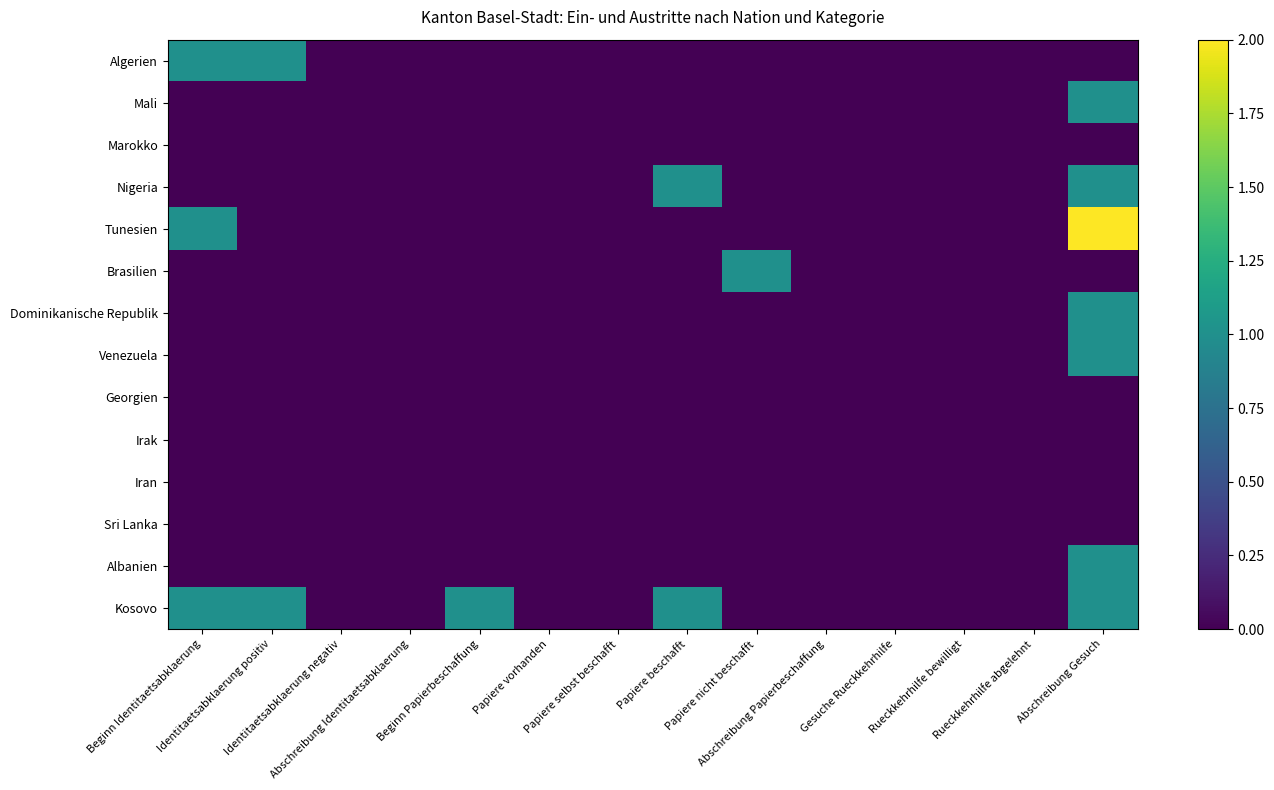

Reading left to right, list all the values displayed in this chart.

Algerien: Beginn Identitaetsabklaerung=1	Identitaetsabklaerung positiv=1	Identitaetsabklaerung negativ=0	Abschreibung Identitaetsabklaerung=0	Beginn Papierbeschaffung=0	Papiere vorhanden=0	Papiere selbst beschafft=0	Papiere beschafft=0	Papiere nicht beschafft=0	Abschreibung Papierbeschaffung=0	Gesuche Rueckkehrhilfe=0	Rueckkehrhilfe bewilligt=0	Rueckkehrhilfe abgelehnt=0	Abschreibung Gesuch=0
Mali: Beginn Identitaetsabklaerung=0	Identitaetsabklaerung positiv=0	Identitaetsabklaerung negativ=0	Abschreibung Identitaetsabklaerung=0	Beginn Papierbeschaffung=0	Papiere vorhanden=0	Papiere selbst beschafft=0	Papiere beschafft=0	Papiere nicht beschafft=0	Abschreibung Papierbeschaffung=0	Gesuche Rueckkehrhilfe=0	Rueckkehrhilfe bewilligt=0	Rueckkehrhilfe abgelehnt=0	Abschreibung Gesuch=1
Marokko: Beginn Identitaetsabklaerung=0	Identitaetsabklaerung positiv=0	Identitaetsabklaerung negativ=0	Abschreibung Identitaetsabklaerung=0	Beginn Papierbeschaffung=0	Papiere vorhanden=0	Papiere selbst beschafft=0	Papiere beschafft=0	Papiere nicht beschafft=0	Abschreibung Papierbeschaffung=0	Gesuche Rueckkehrhilfe=0	Rueckkehrhilfe bewilligt=0	Rueckkehrhilfe abgelehnt=0	Abschreibung Gesuch=0
Nigeria: Beginn Identitaetsabklaerung=0	Identitaetsabklaerung positiv=0	Identitaetsabklaerung negativ=0	Abschreibung Identitaetsabklaerung=0	Beginn Papierbeschaffung=0	Papiere vorhanden=0	Papiere selbst beschafft=0	Papiere beschafft=1	Papiere nicht beschafft=0	Abschreibung Papierbeschaffung=0	Gesuche Rueckkehrhilfe=0	Rueckkehrhilfe bewilligt=0	Rueckkehrhilfe abgelehnt=0	Abschreibung Gesuch=1
Tunesien: Beginn Identitaetsabklaerung=1	Identitaetsabklaerung positiv=0	Identitaetsabklaerung negativ=0	Abschreibung Identitaetsabklaerung=0	Beginn Papierbeschaffung=0	Papiere vorhanden=0	Papiere selbst beschafft=0	Papiere beschafft=0	Papiere nicht beschafft=0	Abschreibung Papierbeschaffung=0	Gesuche Rueckkehrhilfe=0	Rueckkehrhilfe bewilligt=0	Rueckkehrhilfe abgelehnt=0	Abschreibung Gesuch=2
Brasilien: Beginn Identitaetsabklaerung=0	Identitaetsabklaerung positiv=0	Identitaetsabklaerung negativ=0	Abschreibung Identitaetsabklaerung=0	Beginn Papierbeschaffung=0	Papiere vorhanden=0	Papiere selbst beschafft=0	Papiere beschafft=0	Papiere nicht beschafft=1	Abschreibung Papierbeschaffung=0	Gesuche Rueckkehrhilfe=0	Rueckkehrhilfe bewilligt=0	Rueckkehrhilfe abgelehnt=0	Abschreibung Gesuch=0
Dominikanische Republik: Beginn Identitaetsabklaerung=0	Identitaetsabklaerung positiv=0	Identitaetsabklaerung negativ=0	Abschreibung Identitaetsabklaerung=0	Beginn Papierbeschaffung=0	Papiere vorhanden=0	Papiere selbst beschafft=0	Papiere beschafft=0	Papiere nicht beschafft=0	Abschreibung Papierbeschaffung=0	Gesuche Rueckkehrhilfe=0	Rueckkehrhilfe bewilligt=0	Rueckkehrhilfe abgelehnt=0	Abschreibung Gesuch=1
Venezuela: Beginn Identitaetsabklaerung=0	Identitaetsabklaerung positiv=0	Identitaetsabklaerung negativ=0	Abschreibung Identitaetsabklaerung=0	Beginn Papierbeschaffung=0	Papiere vorhanden=0	Papiere selbst beschafft=0	Papiere beschafft=0	Papiere nicht beschafft=0	Abschreibung Papierbeschaffung=0	Gesuche Rueckkehrhilfe=0	Rueckkehrhilfe bewilligt=0	Rueckkehrhilfe abgelehnt=0	Abschreibung Gesuch=1
Georgien: Beginn Identitaetsabklaerung=0	Identitaetsabklaerung positiv=0	Identitaetsabklaerung negativ=0	Abschreibung Identitaetsabklaerung=0	Beginn Papierbeschaffung=0	Papiere vorhanden=0	Papiere selbst beschafft=0	Papiere beschafft=0	Papiere nicht beschafft=0	Abschreibung Papierbeschaffung=0	Gesuche Rueckkehrhilfe=0	Rueckkehrhilfe bewilligt=0	Rueckkehrhilfe abgelehnt=0	Abschreibung Gesuch=0
Irak: Beginn Identitaetsabklaerung=0	Identitaetsabklaerung positiv=0	Identitaetsabklaerung negativ=0	Abschreibung Identitaetsabklaerung=0	Beginn Papierbeschaffung=0	Papiere vorhanden=0	Papiere selbst beschafft=0	Papiere beschafft=0	Papiere nicht beschafft=0	Abschreibung Papierbeschaffung=0	Gesuche Rueckkehrhilfe=0	Rueckkehrhilfe bewilligt=0	Rueckkehrhilfe abgelehnt=0	Abschreibung Gesuch=0
Iran: Beginn Identitaetsabklaerung=0	Identitaetsabklaerung positiv=0	Identitaetsabklaerung negativ=0	Abschreibung Identitaetsabklaerung=0	Beginn Papierbeschaffung=0	Papiere vorhanden=0	Papiere selbst beschafft=0	Papiere beschafft=0	Papiere nicht beschafft=0	Abschreibung Papierbeschaffung=0	Gesuche Rueckkehrhilfe=0	Rueckkehrhilfe bewilligt=0	Rueckkehrhilfe abgelehnt=0	Abschreibung Gesuch=0
Sri Lanka: Beginn Identitaetsabklaerung=0	Identitaetsabklaerung positiv=0	Identitaetsabklaerung negativ=0	Abschreibung Identitaetsabklaerung=0	Beginn Papierbeschaffung=0	Papiere vorhanden=0	Papiere selbst beschafft=0	Papiere beschafft=0	Papiere nicht beschafft=0	Abschreibung Papierbeschaffung=0	Gesuche Rueckkehrhilfe=0	Rueckkehrhilfe bewilligt=0	Rueckkehrhilfe abgelehnt=0	Abschreibung Gesuch=0
Albanien: Beginn Identitaetsabklaerung=0	Identitaetsabklaerung positiv=0	Identitaetsabklaerung negativ=0	Abschreibung Identitaetsabklaerung=0	Beginn Papierbeschaffung=0	Papiere vorhanden=0	Papiere selbst beschafft=0	Papiere beschafft=0	Papiere nicht beschafft=0	Abschreibung Papierbeschaffung=0	Gesuche Rueckkehrhilfe=0	Rueckkehrhilfe bewilligt=0	Rueckkehrhilfe abgelehnt=0	Abschreibung Gesuch=1
Kosovo: Beginn Identitaetsabklaerung=1	Identitaetsabklaerung positiv=1	Identitaetsabklaerung negativ=0	Abschreibung Identitaetsabklaerung=0	Beginn Papierbeschaffung=1	Papiere vorhanden=0	Papiere selbst beschafft=0	Papiere beschafft=1	Papiere nicht beschafft=0	Abschreibung Papierbeschaffung=0	Gesuche Rueckkehrhilfe=0	Rueckkehrhilfe bewilligt=0	Rueckkehrhilfe abgelehnt=0	Abschreibung Gesuch=1